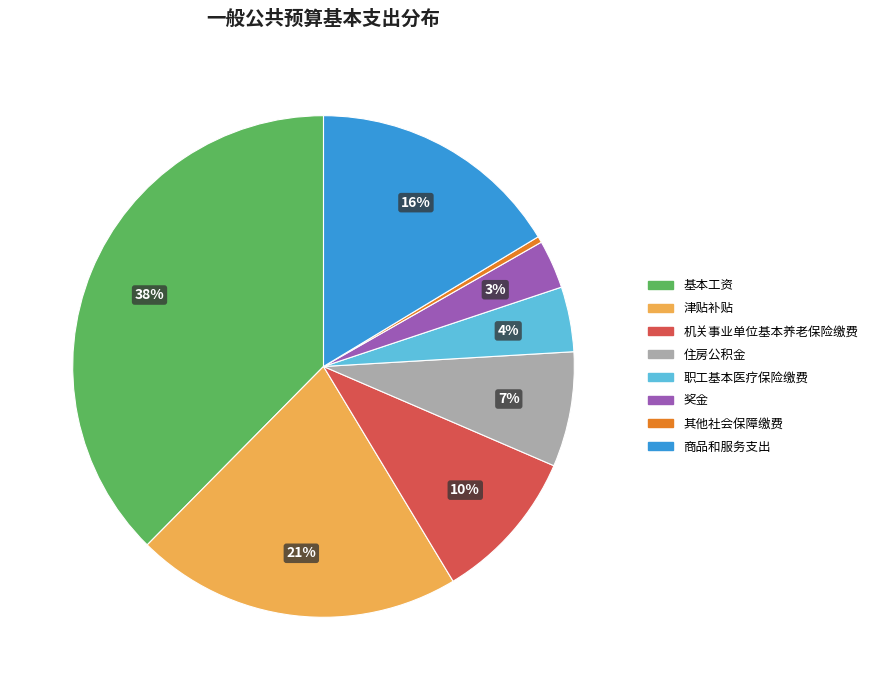

To the nearest percent, what percentage of the pie is 基本工资?

38%